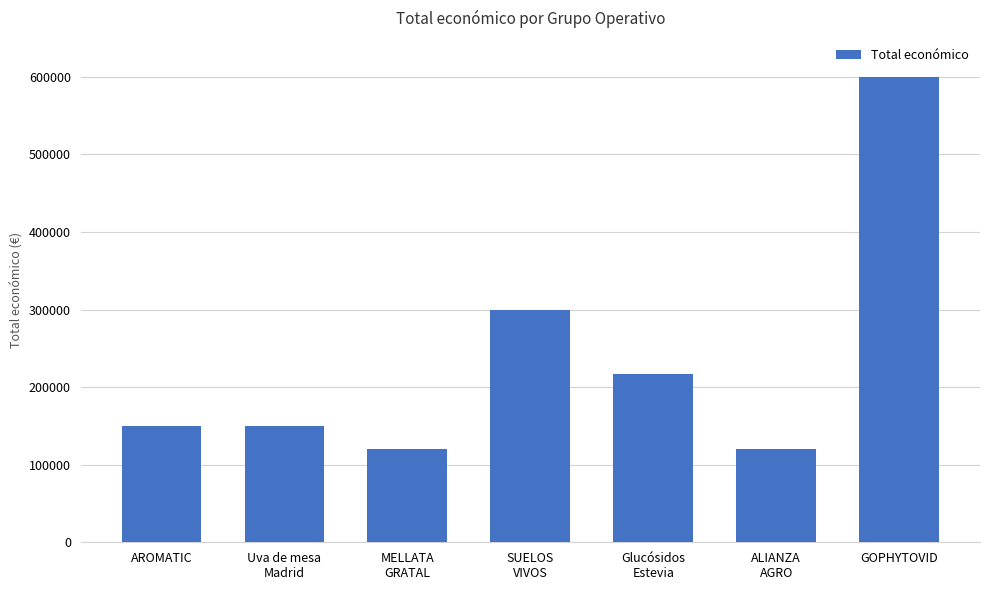

What is the average value?

236481